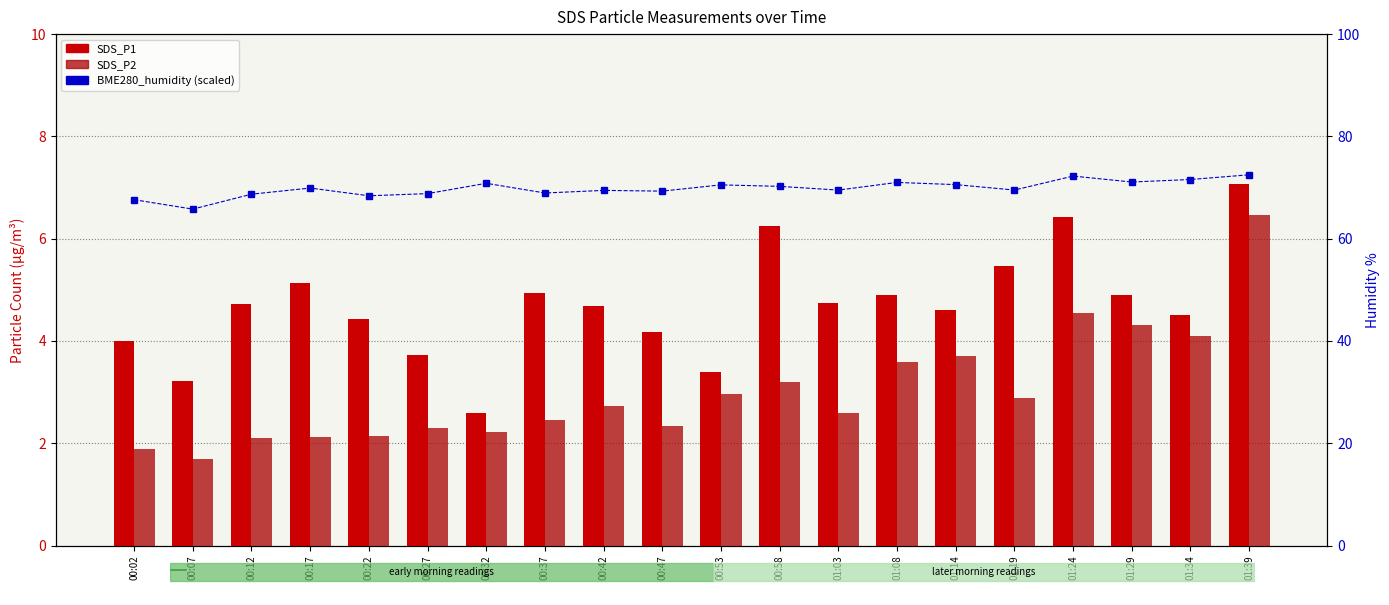

What is the label of the 13th bar from the right?

00:37